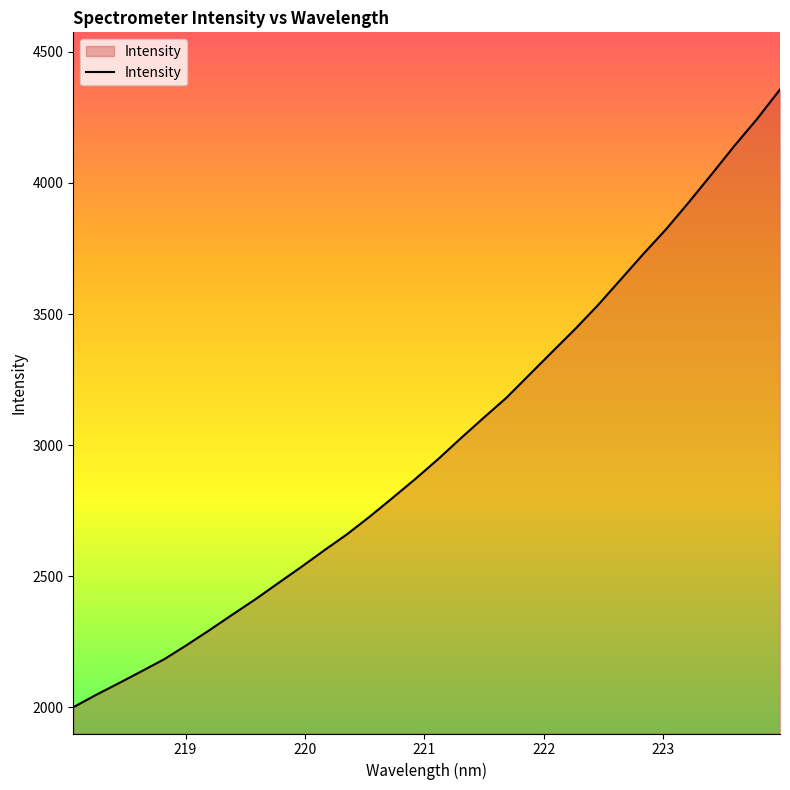

What is the smallest value displayed?

2000.7